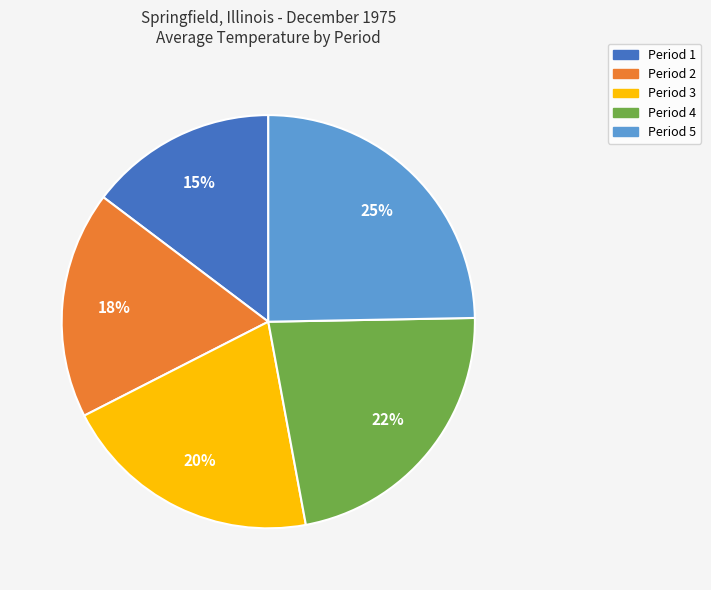

Is it true that Period 1 is 7% of the pie?

False